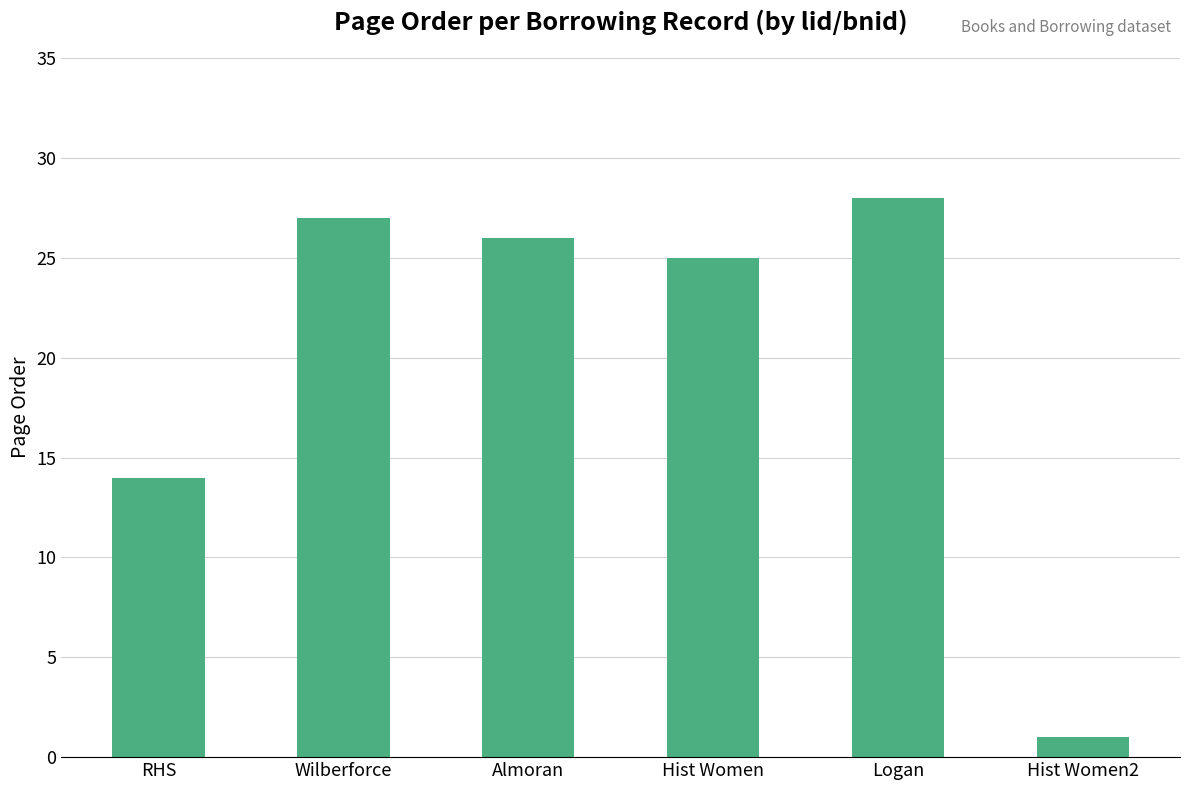

The value at Wilberforce is 27. True or false?

True